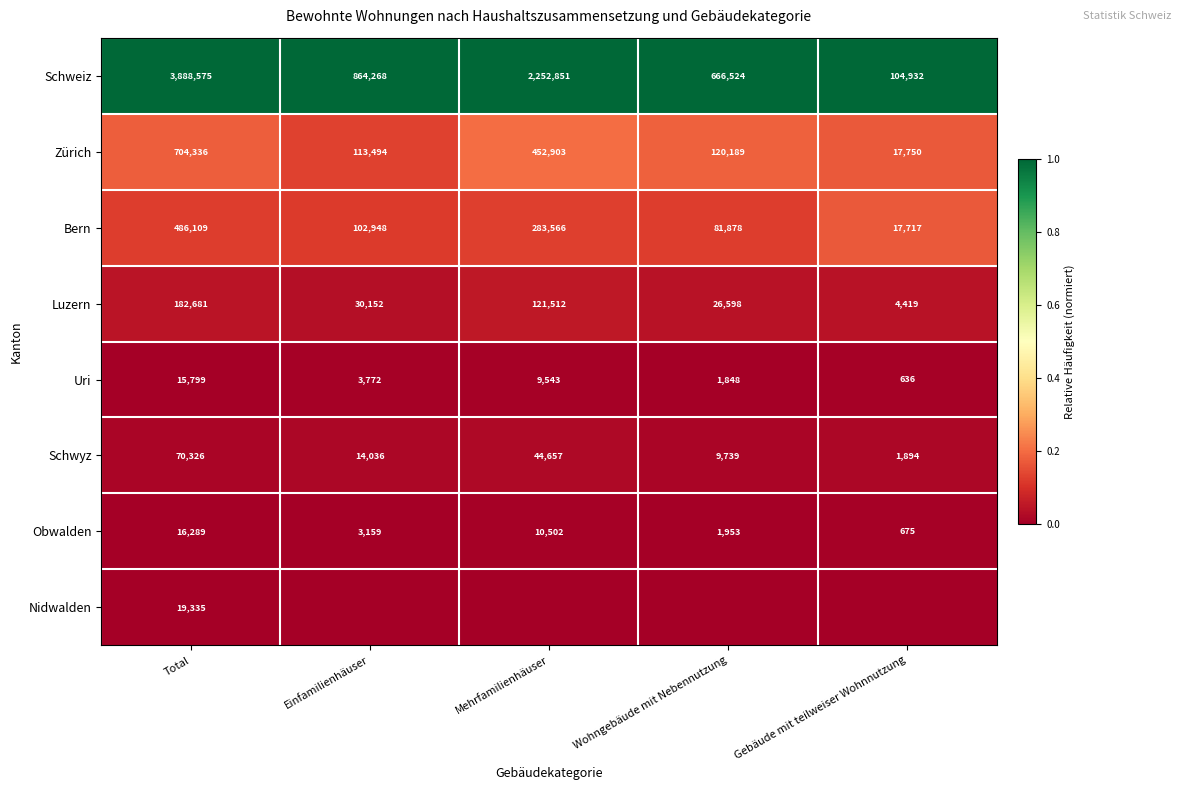

Count the number of categories in the chart.

5